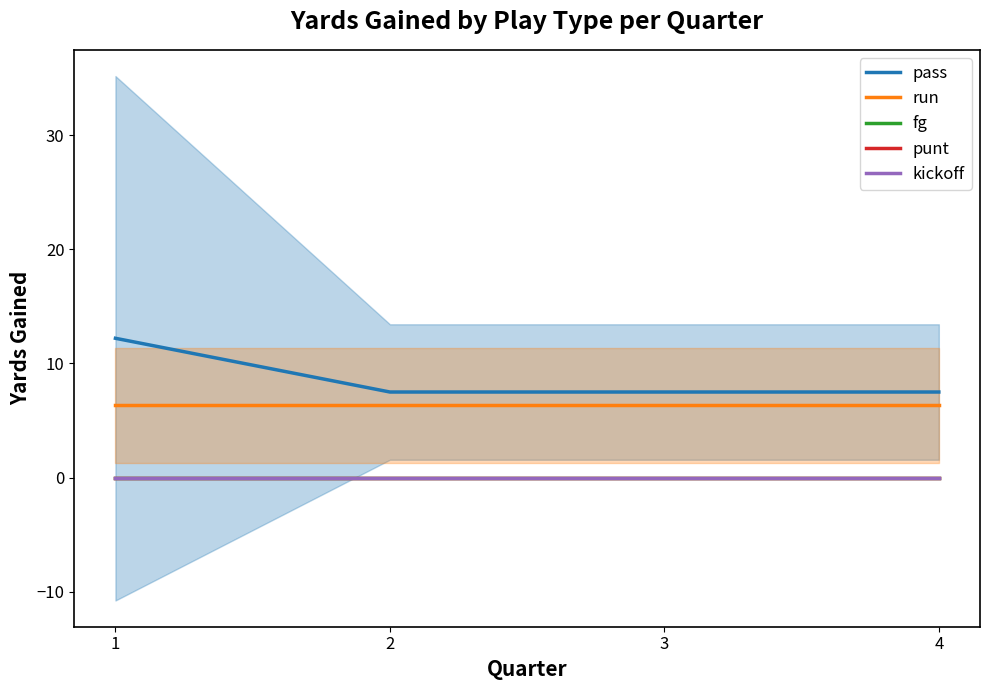

Read the run value at 4.

6.3